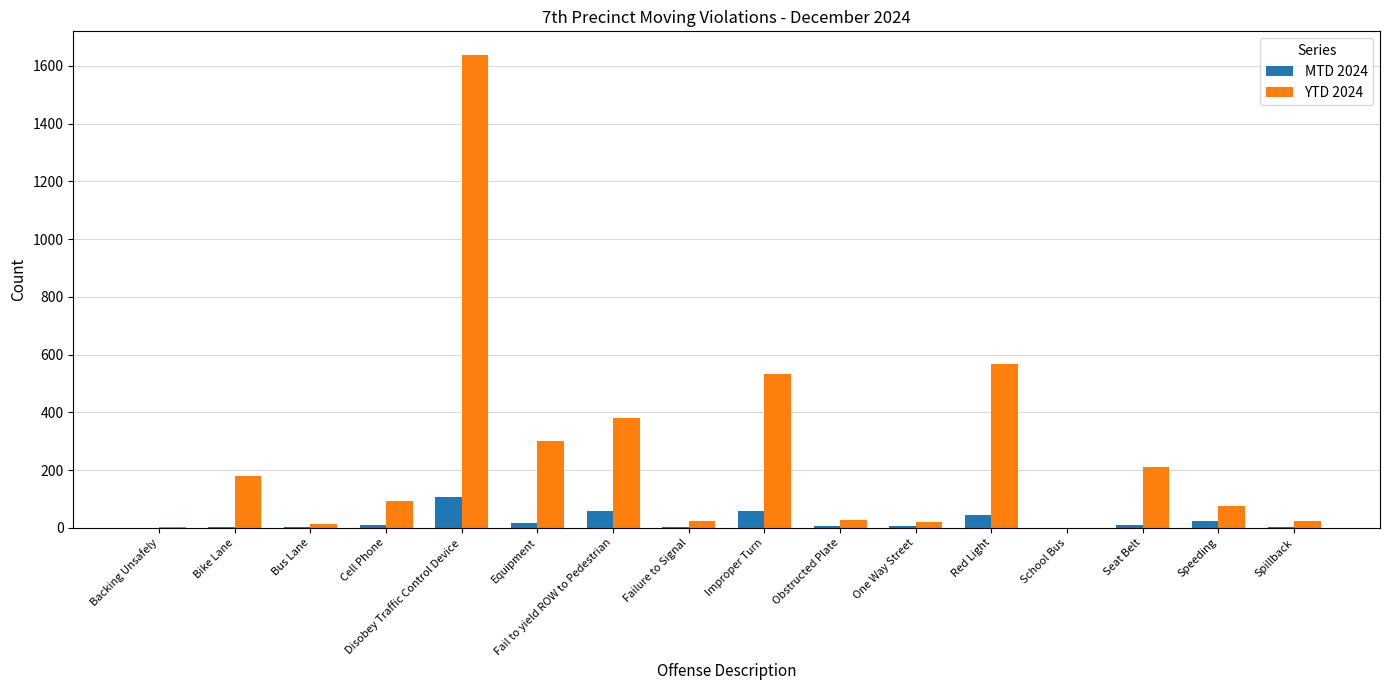

What value does the YTD 2024 series have at Disobey Traffic Control Device?

1638